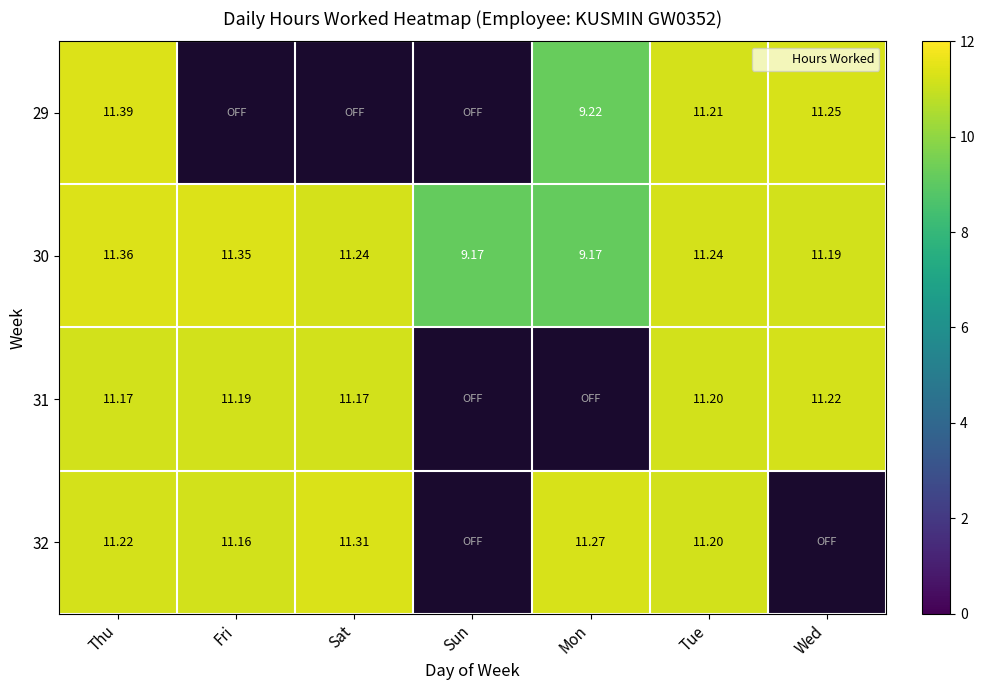

True or false: 30 has a value of 11.2 at Wed.

True